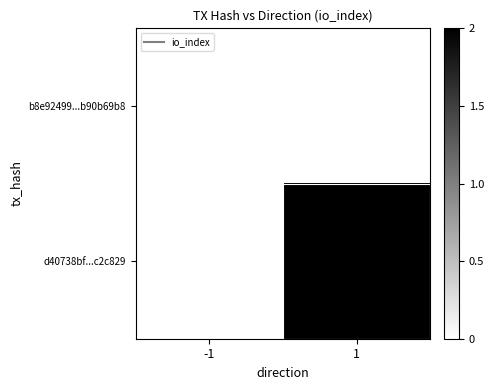

Rank the series at -1 from lowest to highest value.

b8e92499...b90b69b8, d40738bf...c2c829